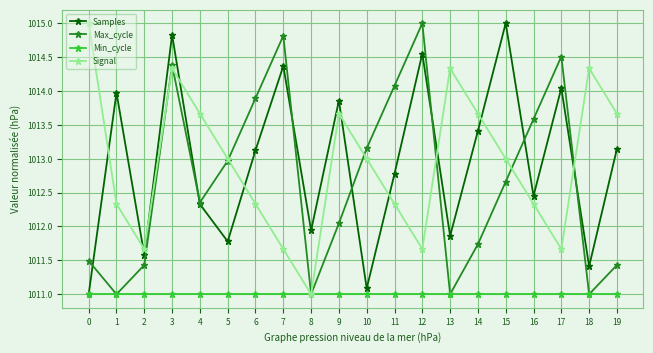

What is the total value across all series at 5?

4048.7